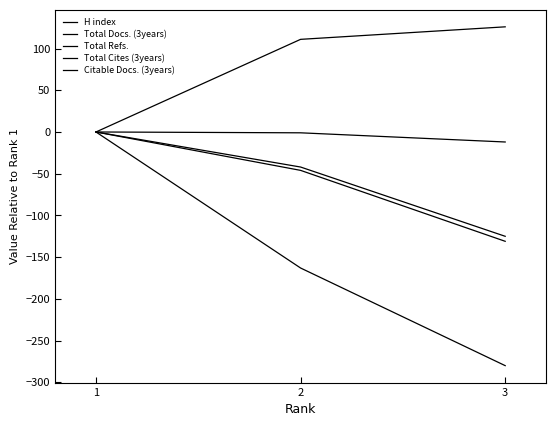

Which category has the highest value in the Citable Docs. (3years) series?

1